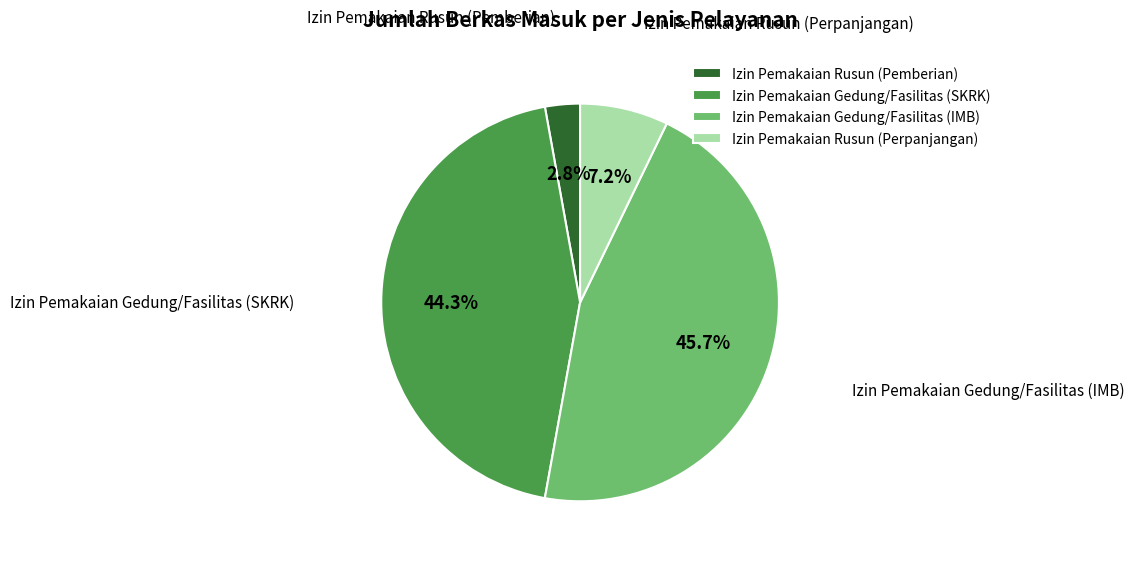

How many segments does this pie chart have?

4